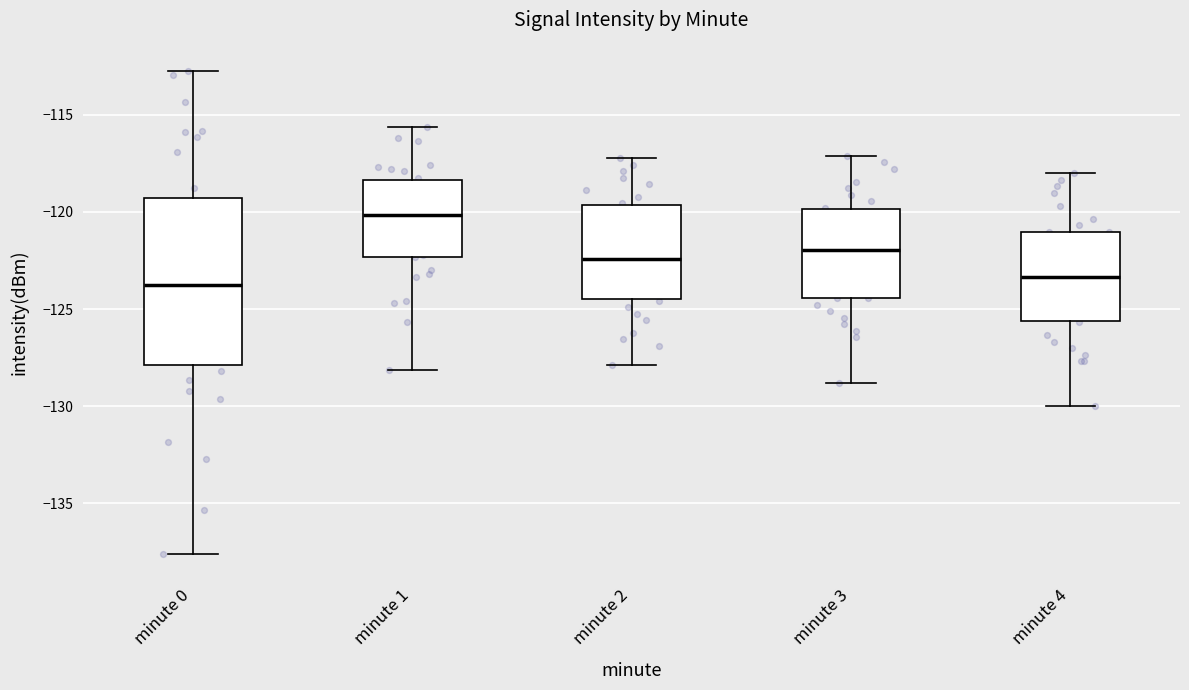

Comparing the boxes themselves (not the whiskers), which one is the tallest?

minute 0